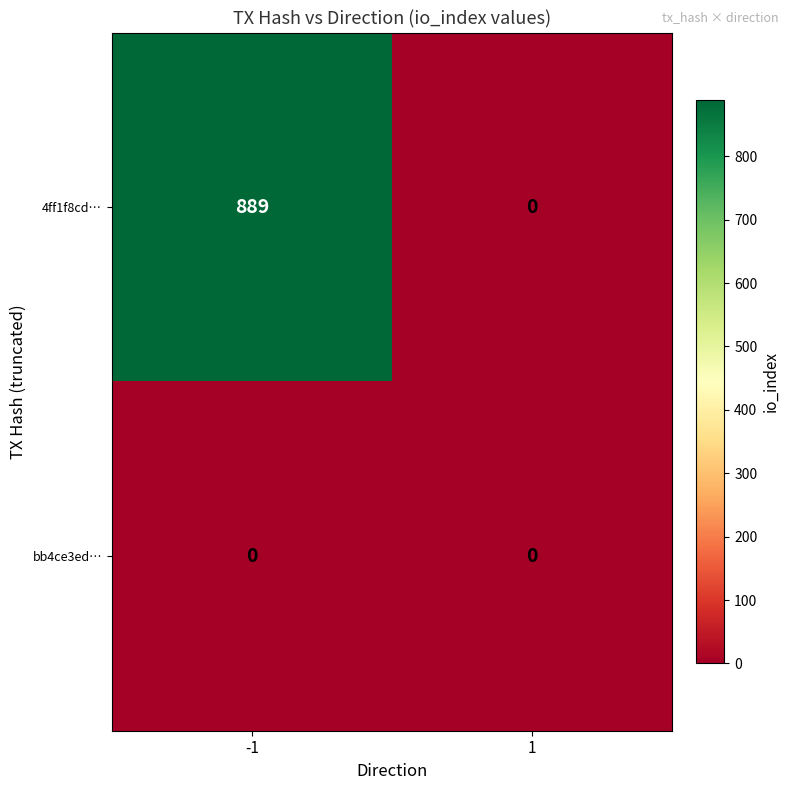

Reading left to right, what are all the values shown in this chart?

4ff1f8cd…: -1=889	1=0
bb4ce3ed…: -1=0	1=0